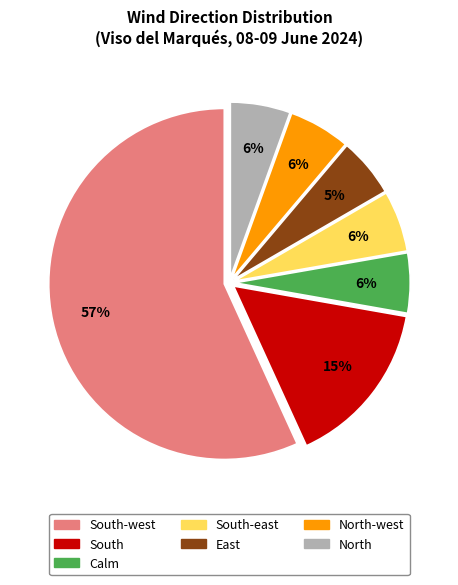

Is there any slice that represents more than half of the pie?

Yes